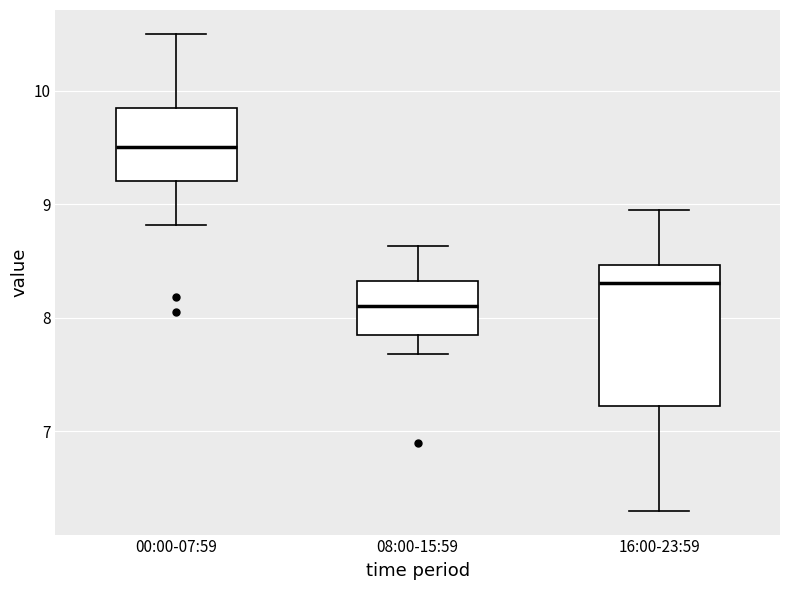

Where is the lower edge of the box for 16:00-23:59 on the y-axis? The values are not printed on the chart, so give them approximately, as read against the axis.

7.2